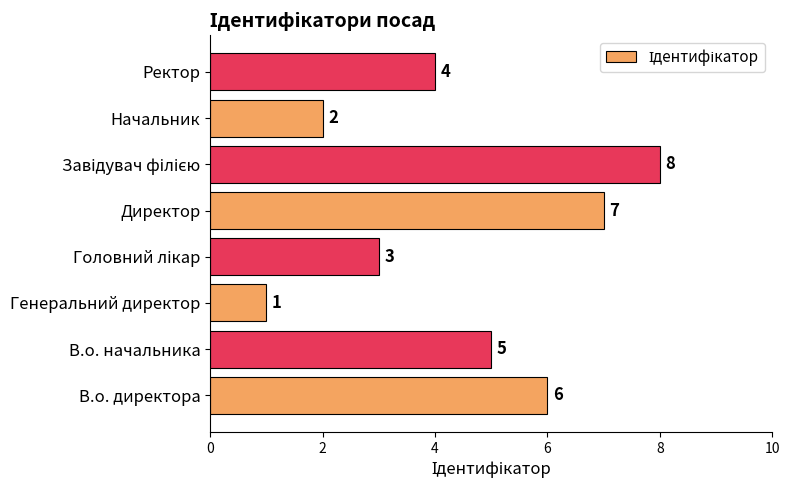

Reading bottom to top, extract all data points from this chart.

6	5	1	3	7	8	2	4